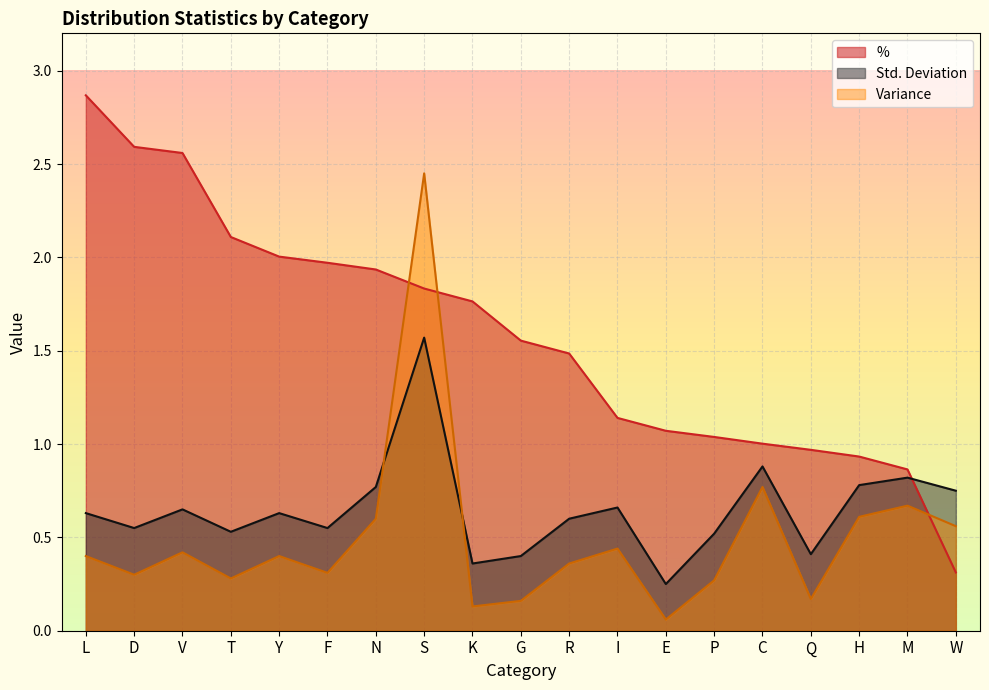

What is the total value across all series at S?

5.9